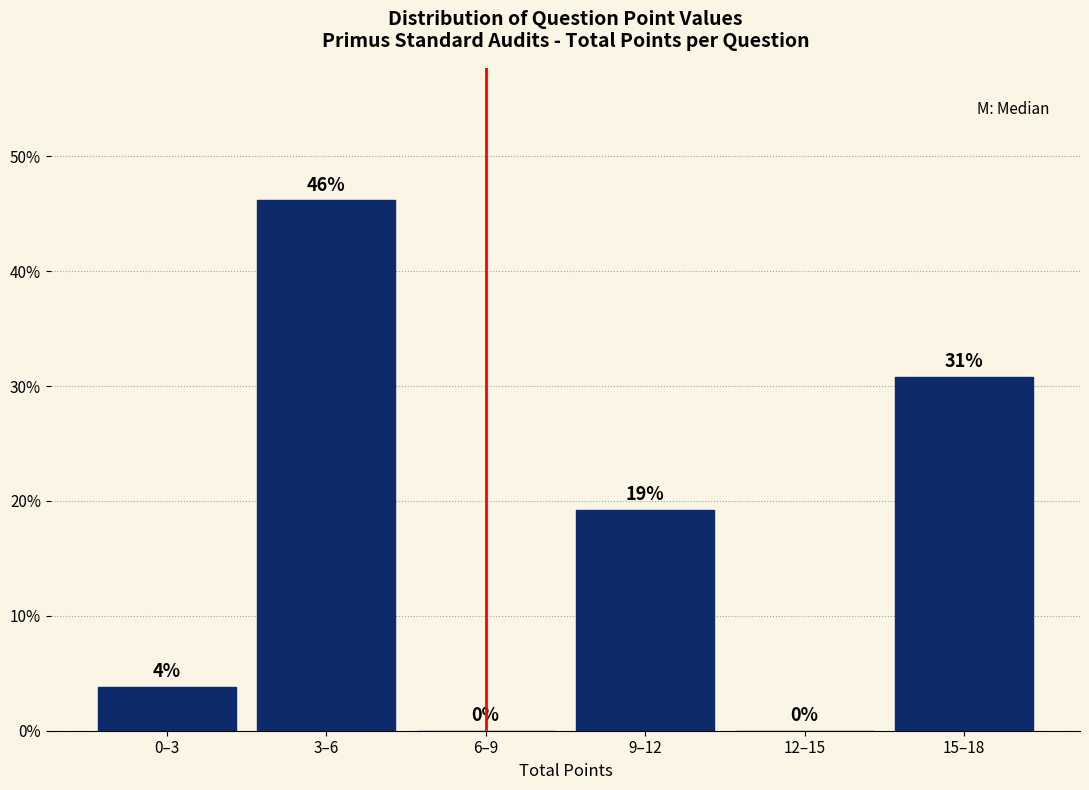

What is the sum of the values at 0–3 and 3–6?

50.0